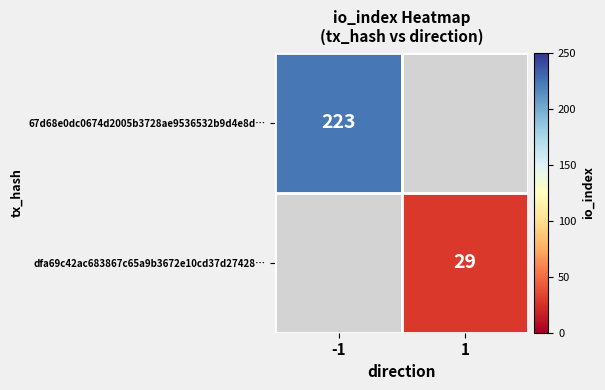

True or false: dfa69c42ac683867c65a9b3672e10cd37d27428… has a value of 29 at 1.

True